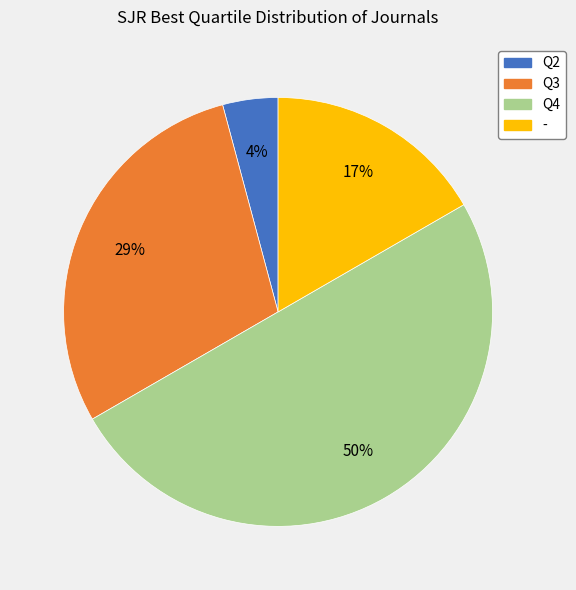

Which slice is the smallest?

Q2